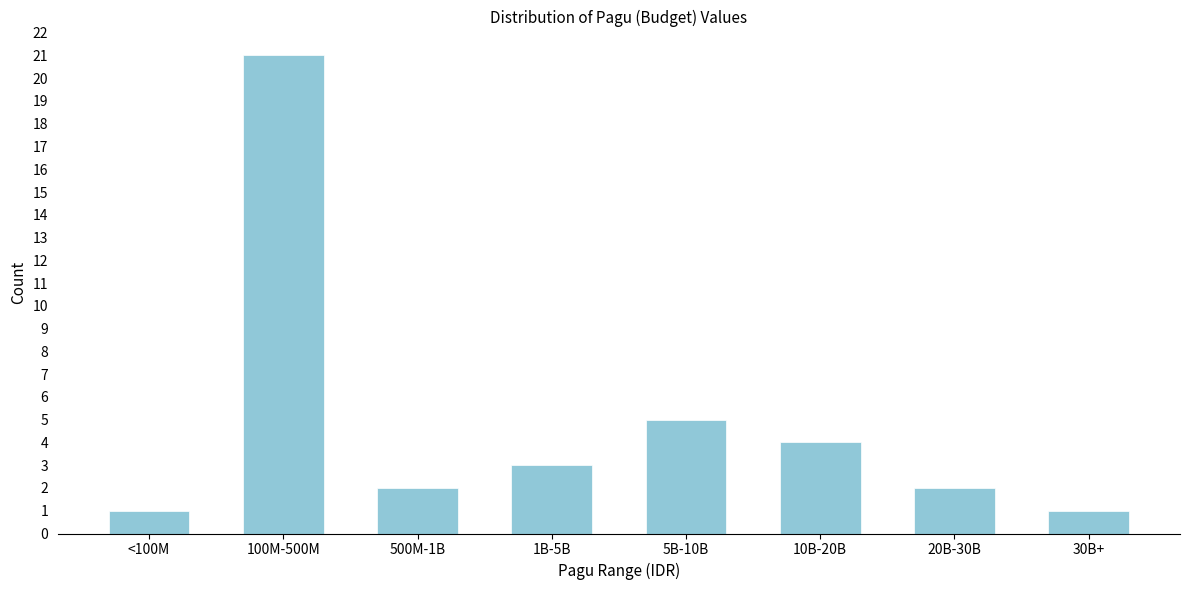

Reading left to right, extract all data points from this chart.

<100M=1	100M-500M=21	500M-1B=2	1B-5B=3	5B-10B=5	10B-20B=4	20B-30B=2	30B+=1